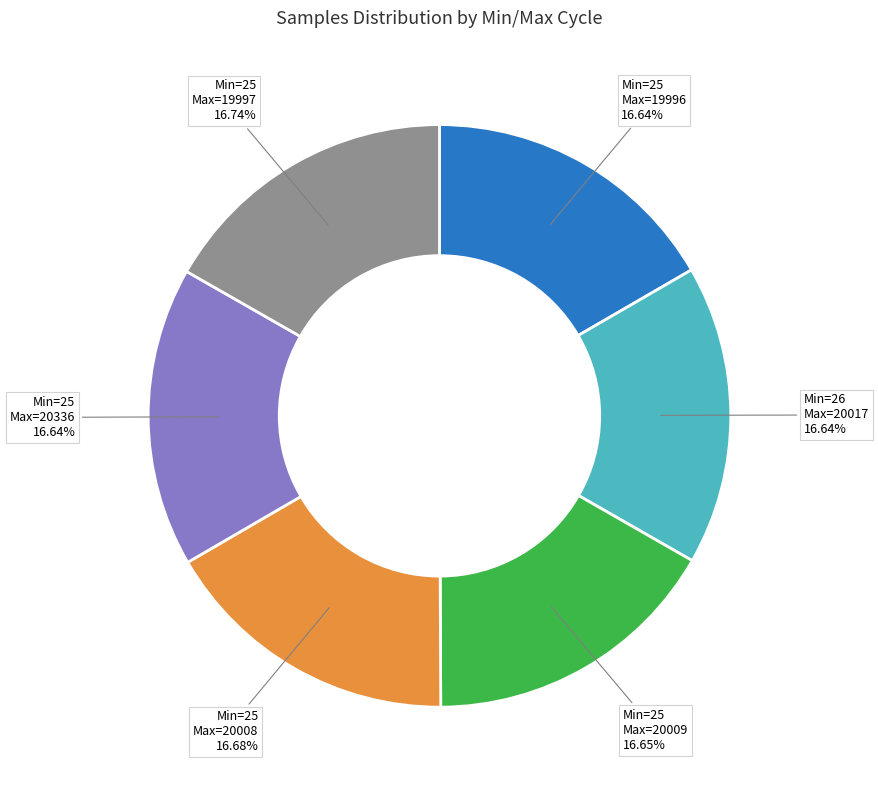

Is there a majority slice in this chart?

No